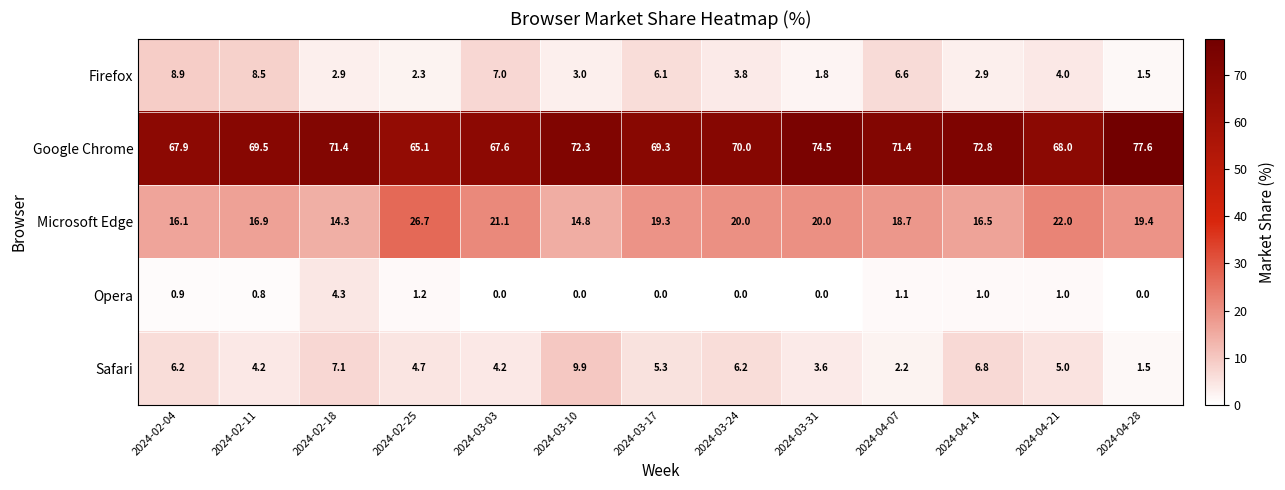

True or false: Safari has a value of 4.2 at 2024-02-11.

True